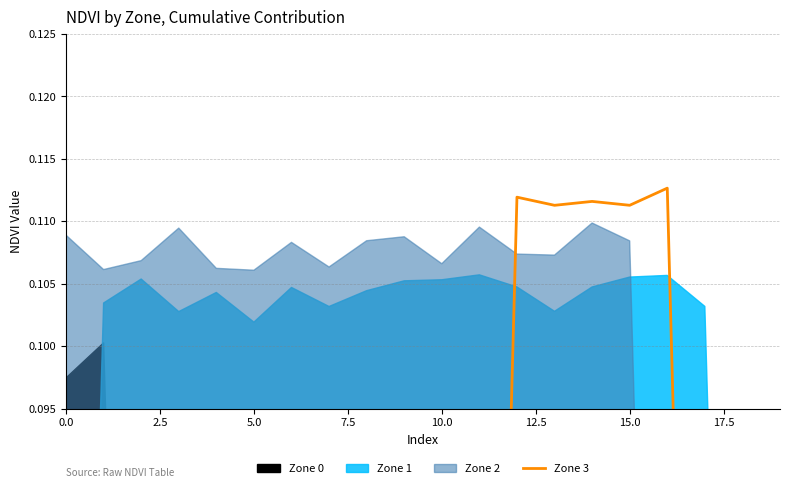

Where is the first local maximum?

12